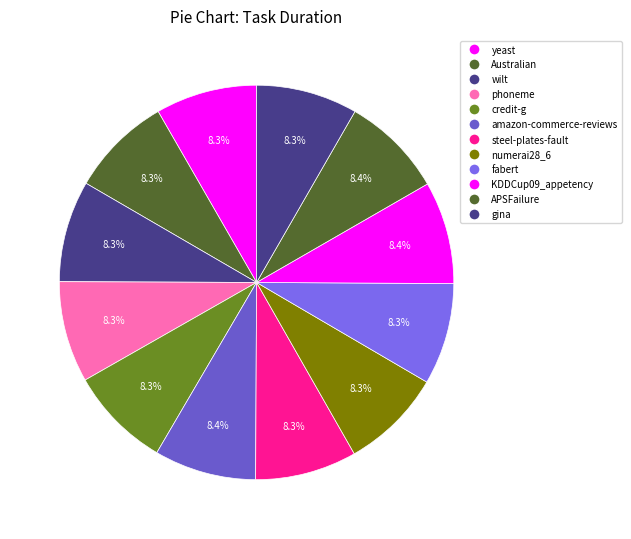

True or false: Australian accounts for 1% of the total.

False